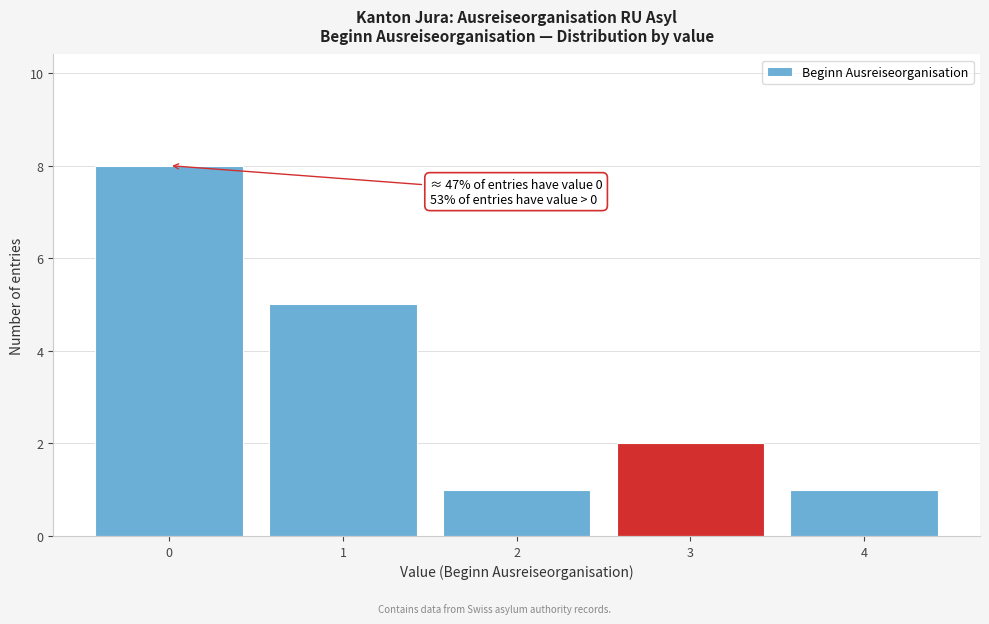

Reading left to right, what are all the values shown in this chart?

0=8	1=5	2=1	3=2	4=1